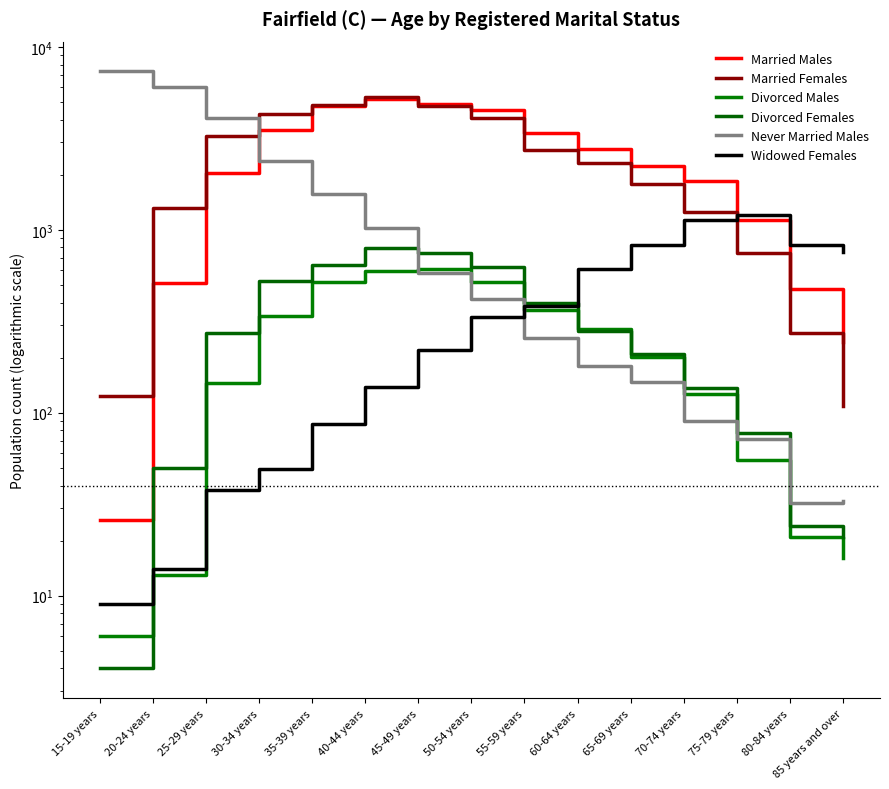

How many interior local peaks does the Widowed Females series have?

1